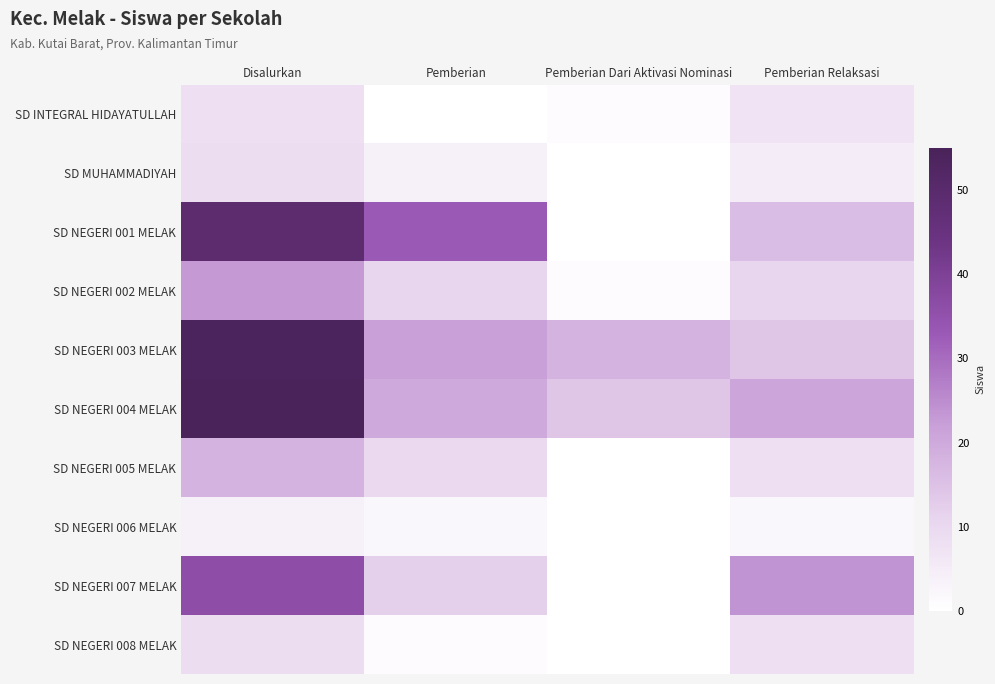

Count the number of data series in this chart.

10